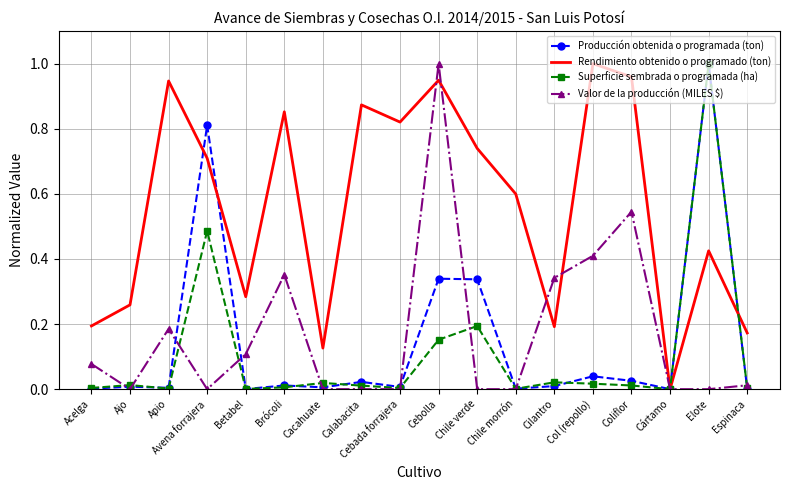

Which series changed the most between Ajo and Calabacita?

Rendimiento obtenido o programado (ton)